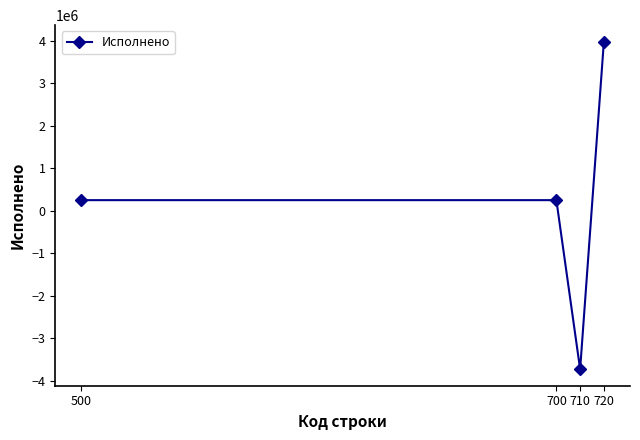

How many interior local valleys (lower than both neighbors) does the data have?

1